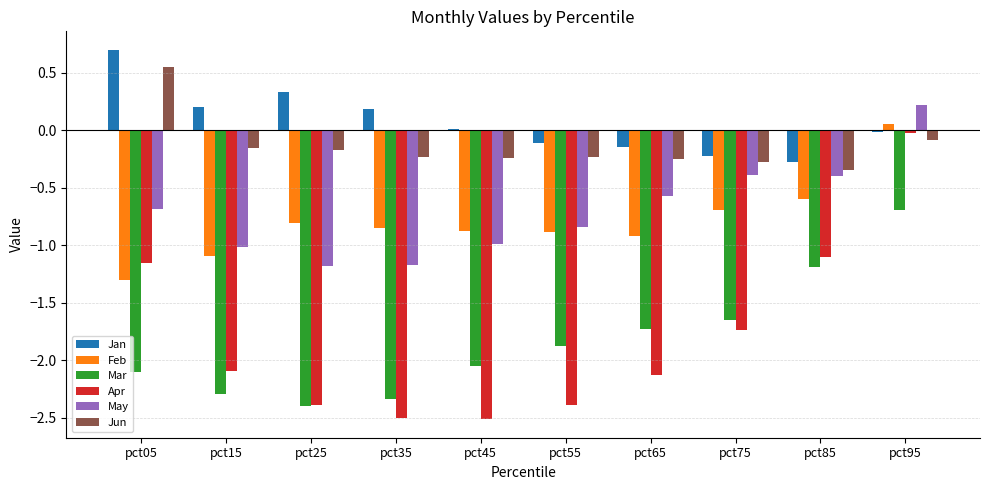

At which label does Feb reach its minimum?

pct05